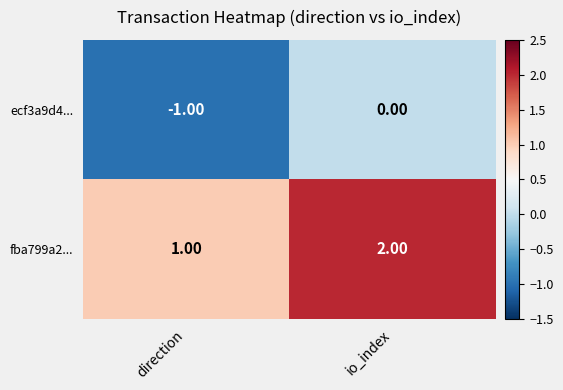

How many data points does each series have?

2